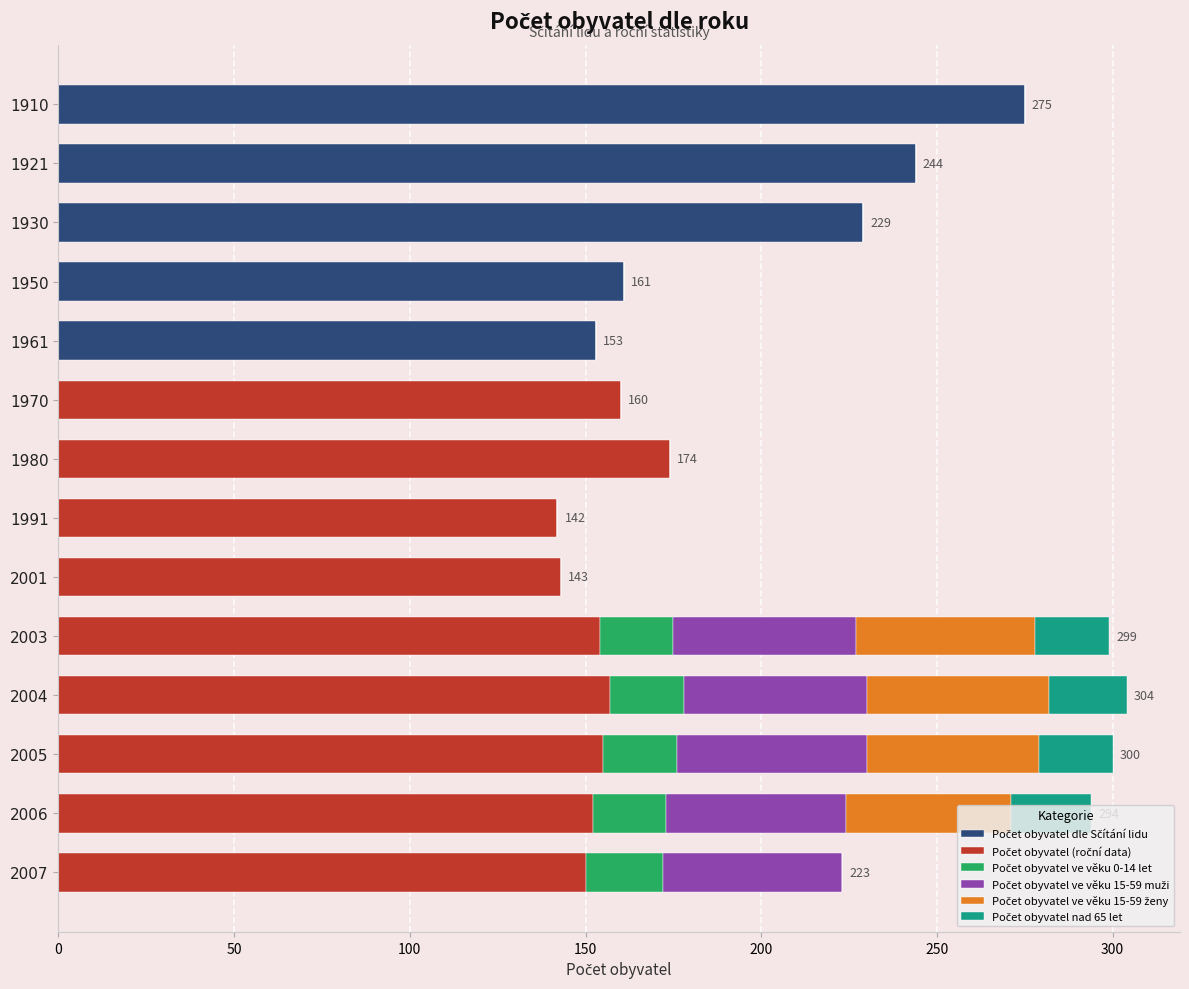

What is the total value across all series at 1980?

174